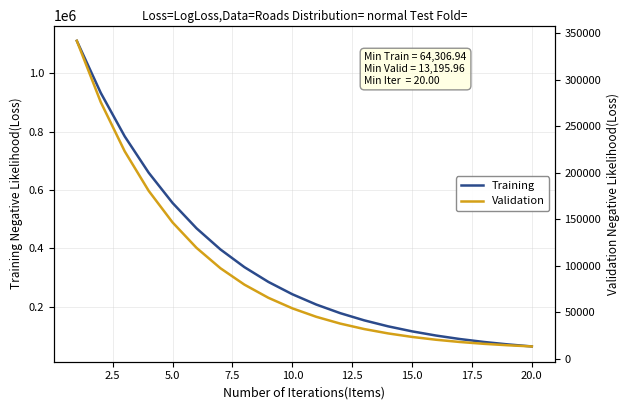

What is the minimum value for Training?

64306.9